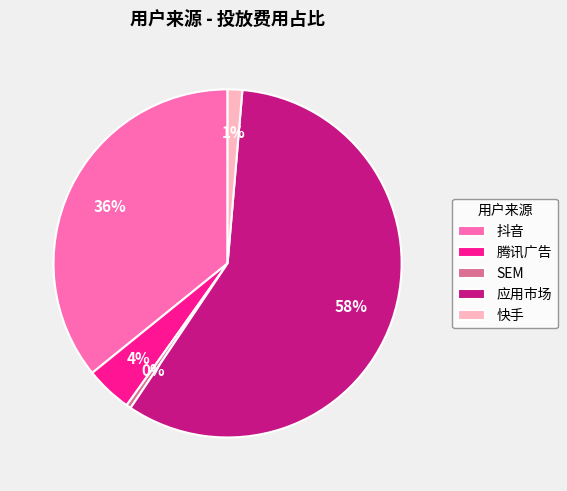

Is the sum of SEM and 应用市场 greater than half?

Yes